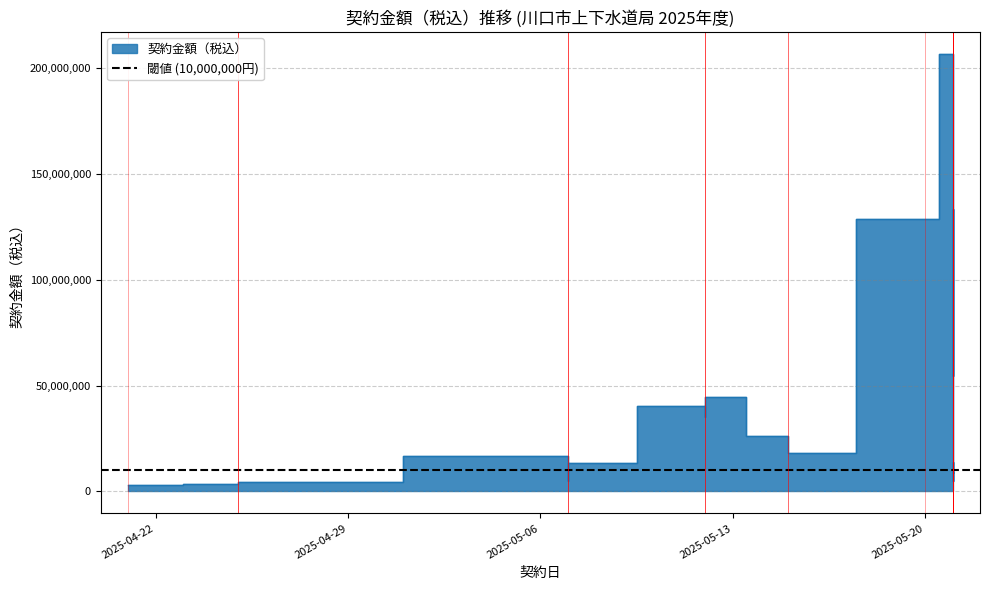

Is it true that the value at 2025-04-25 is 5650074?

False